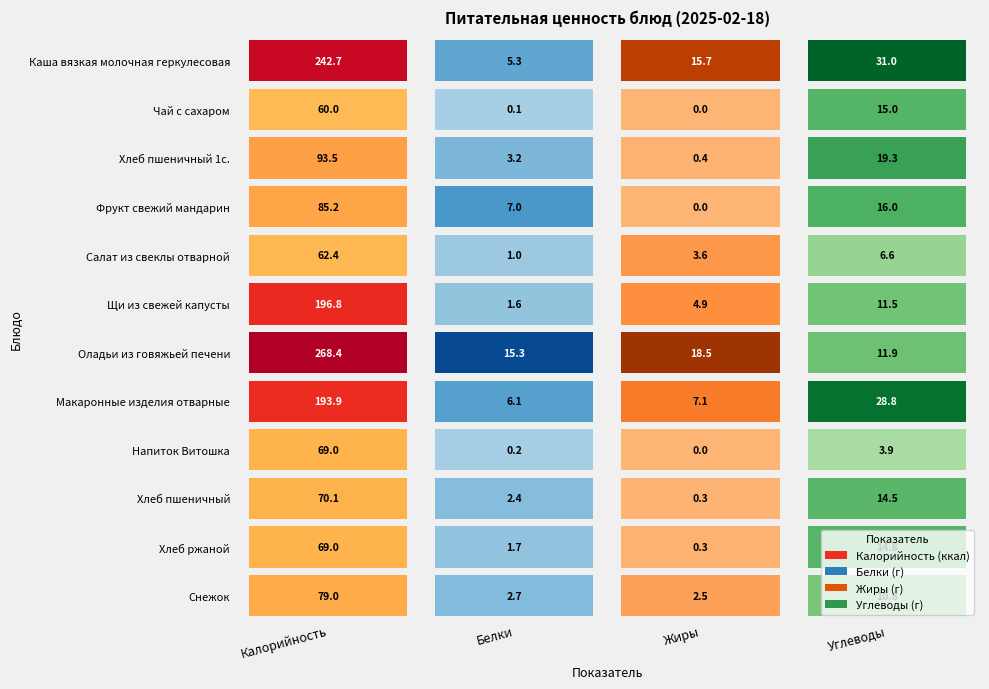

True or false: Хлеб пшеничный 1с. has a value of 49.2 at Калорийность.

False